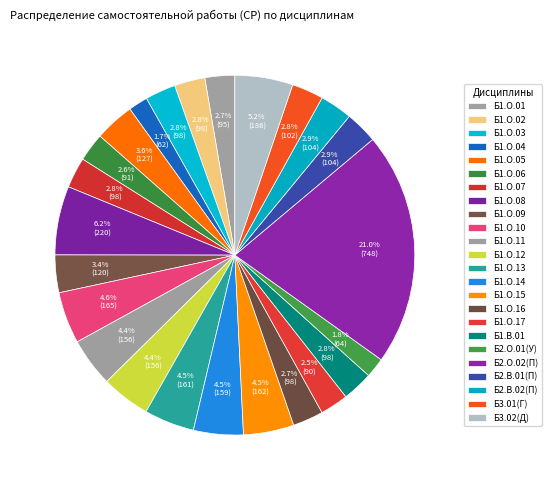

What percentage is NOT represented by Б2.В.01(П)?

97.1%